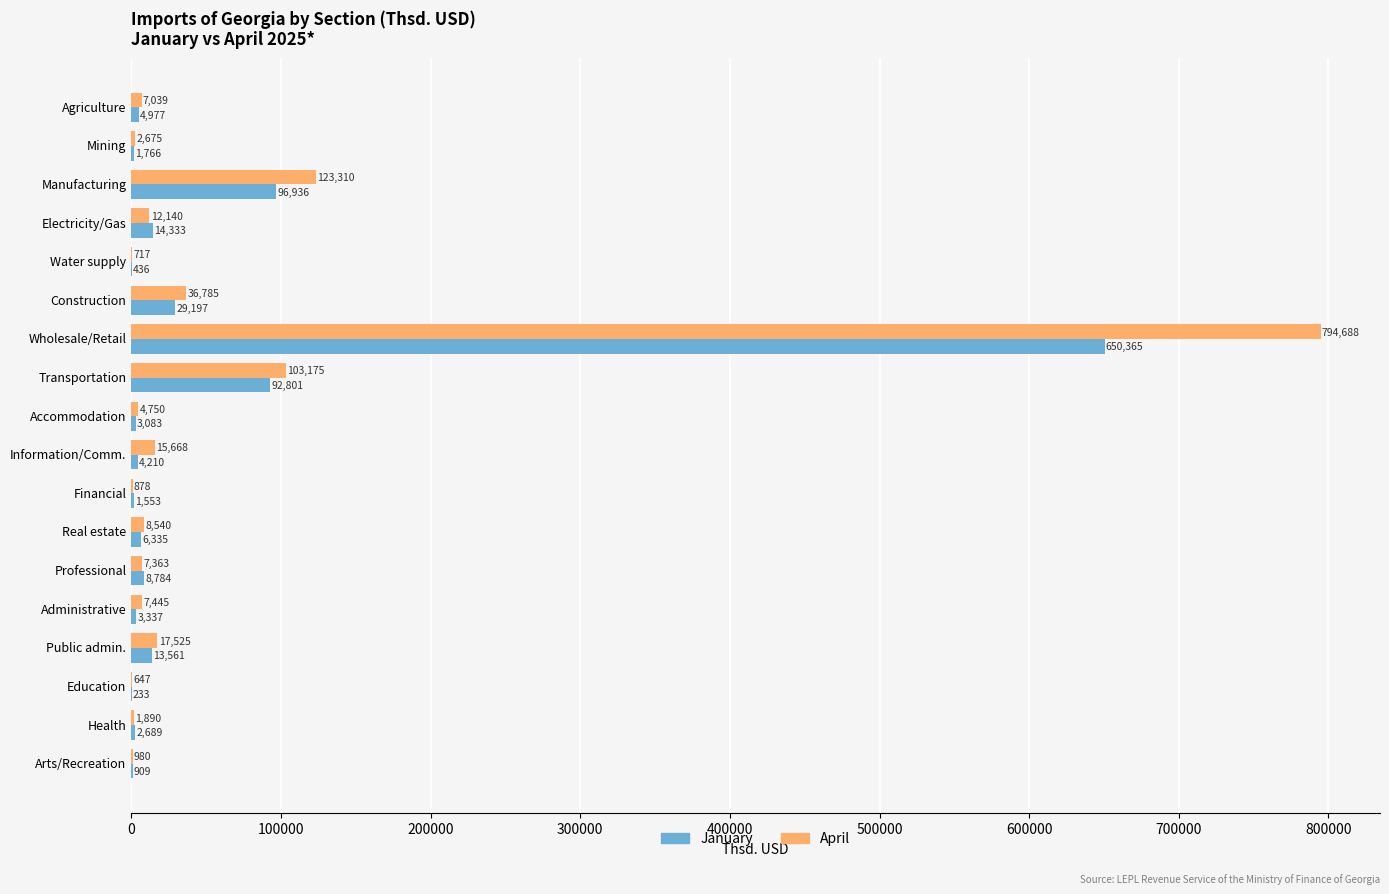

Which category has the highest value in the April series?

Wholesale/Retail